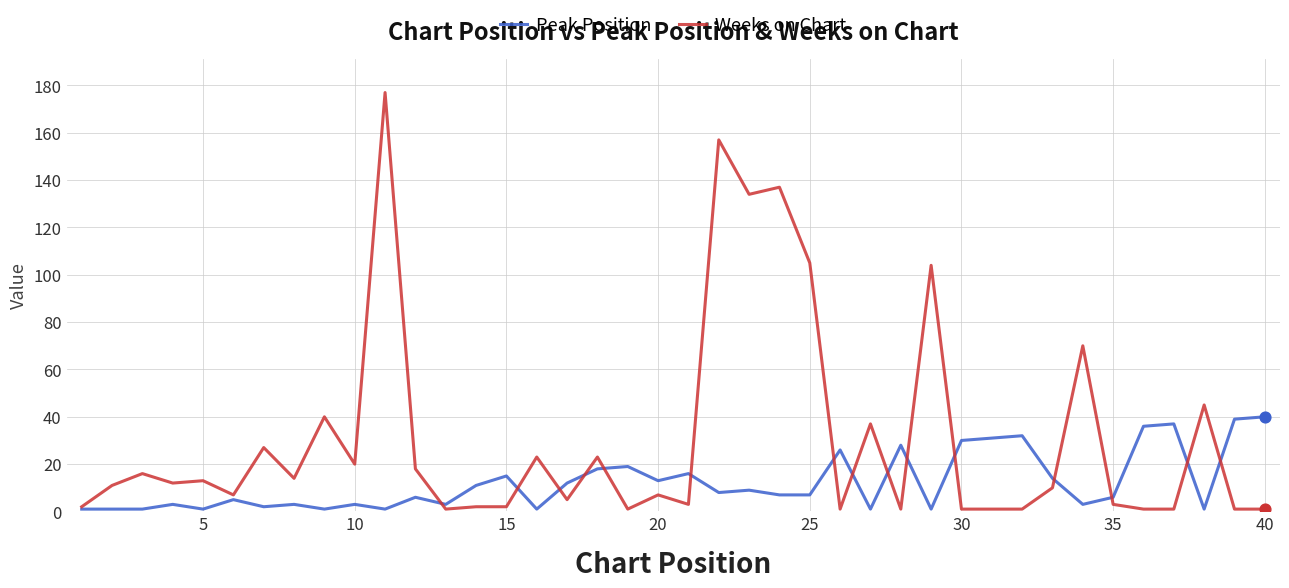

Which series has the widest spread of values?

Weeks on Chart